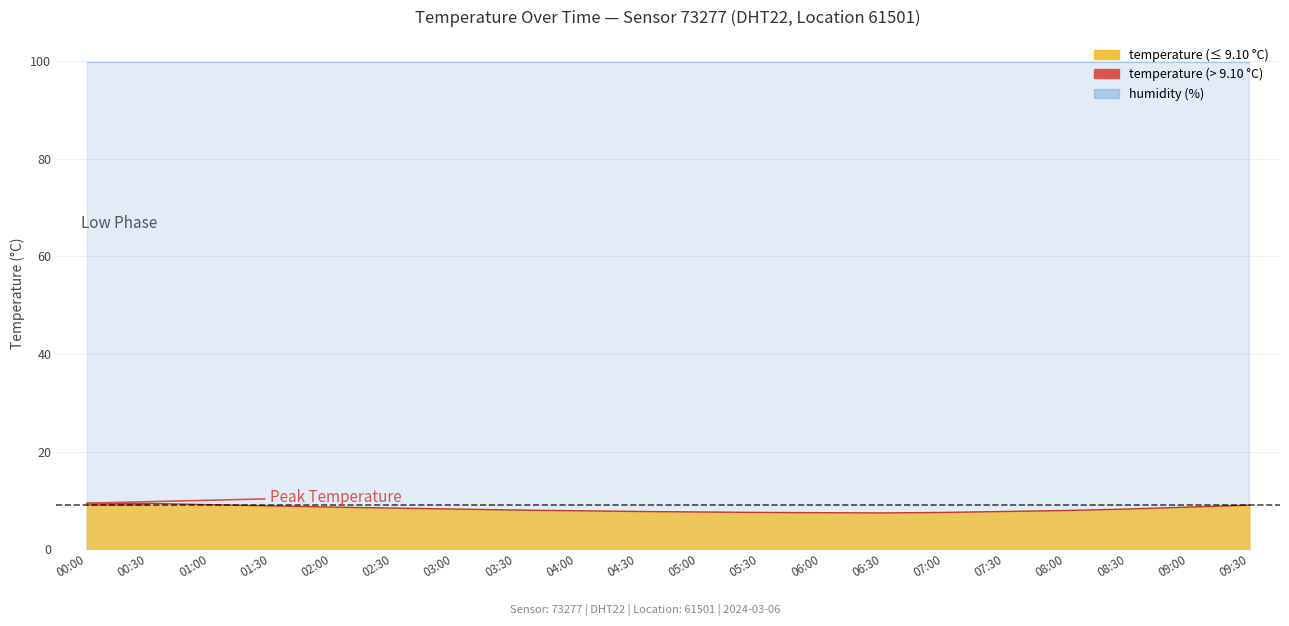

List the labels in order of value, largest first.

00:00, 00:30, 01:00, 09:30, 01:30, 02:00, 09:00, 02:30, 03:00, 08:30, 03:30, 08:00, 04:00, 04:30, 07:30, 05:00, 05:30, 07:00, 06:00, 06:30